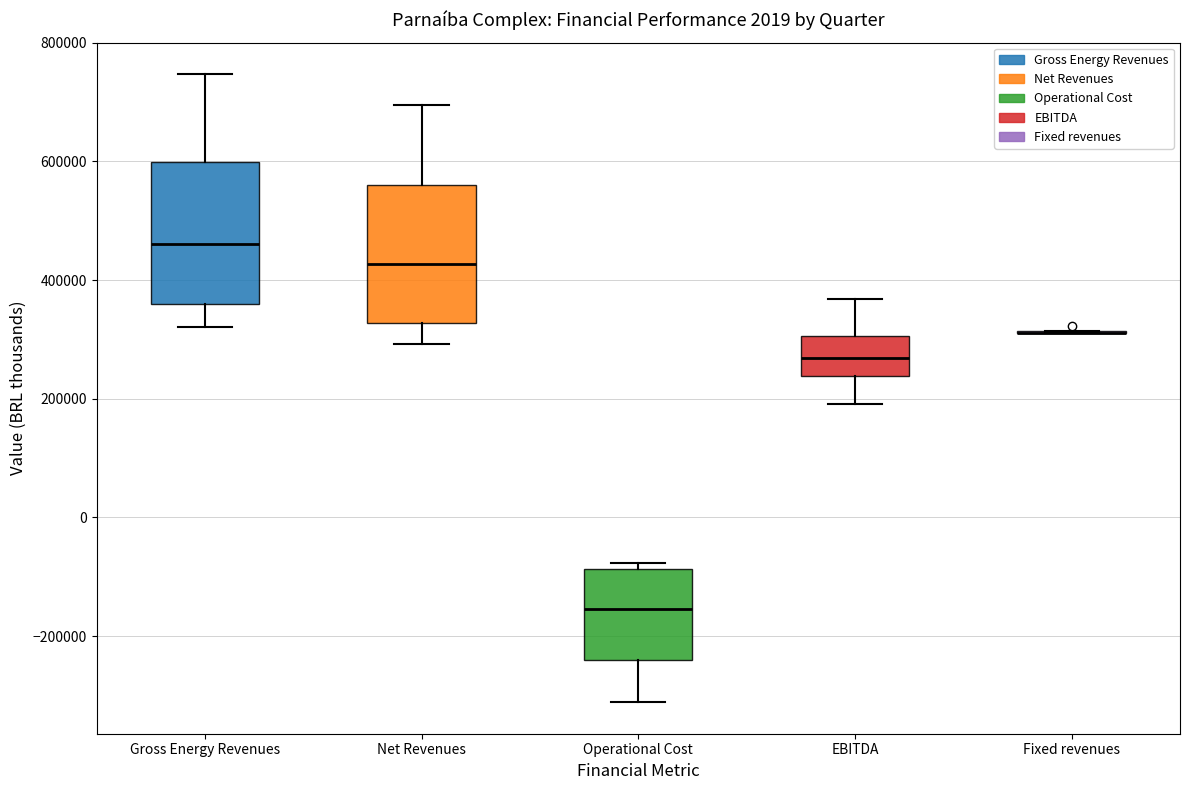

Reading left to right, read every box against the y-axis: the position of its median line, the range the box covers, and the ends of its whiskers. The values are not printed on the chart, so give them approximately, as read against the axis.

Gross Energy Revenues: median 460000, box 360000 to 600000, whiskers 320000 to 740000
Net Revenues: median 420000, box 320000 to 560000, whiskers 300000 to 700000
Operational Cost: median -160000, box -240000 to -80000, whiskers -320000 to -80000 (just above the box's upper edge)
EBITDA: median 260000, box 240000 to 300000, whiskers 200000 to 360000
Fixed revenues: box collapsed to a line at 320000, whiskers 320000 to 320000